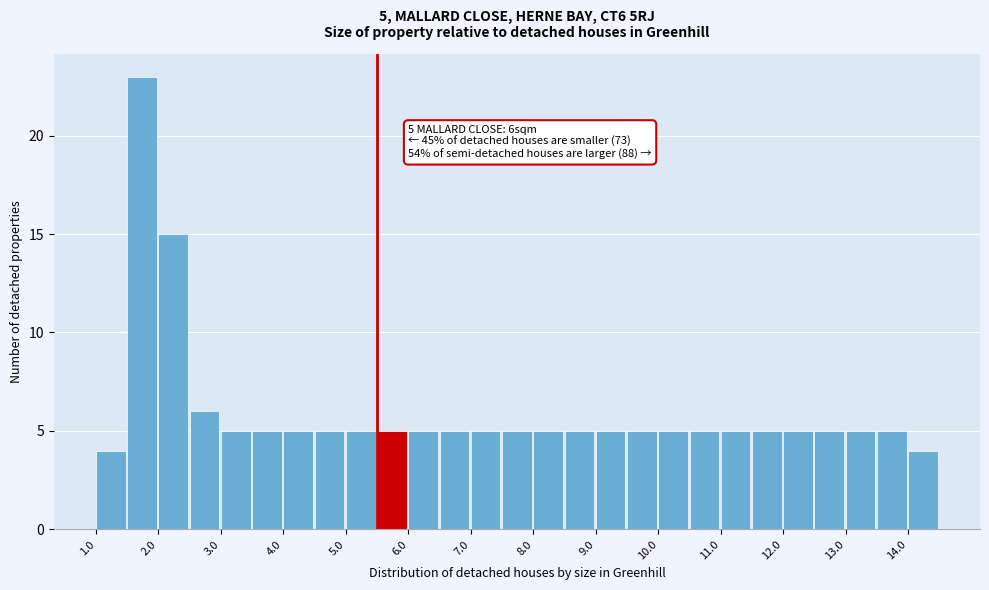

Over which range of the x-axis is the bar tallest?

1.5 to 2.0